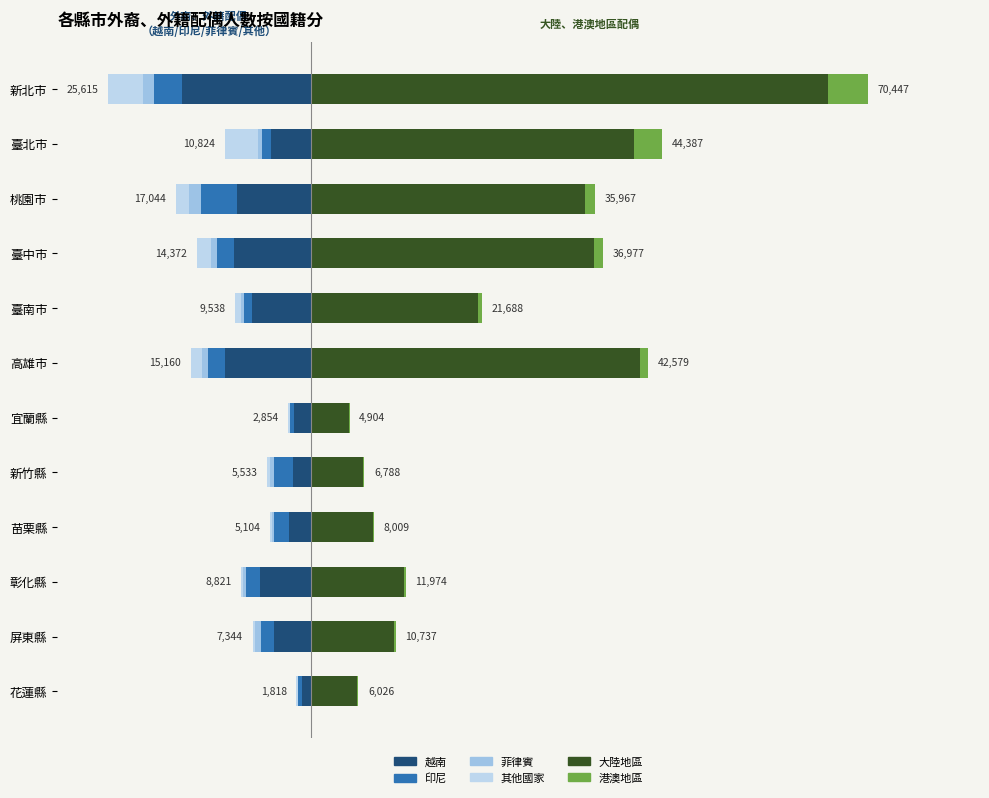

Read the 其他國家 value at 新北市, to the nearest 50.

-4450